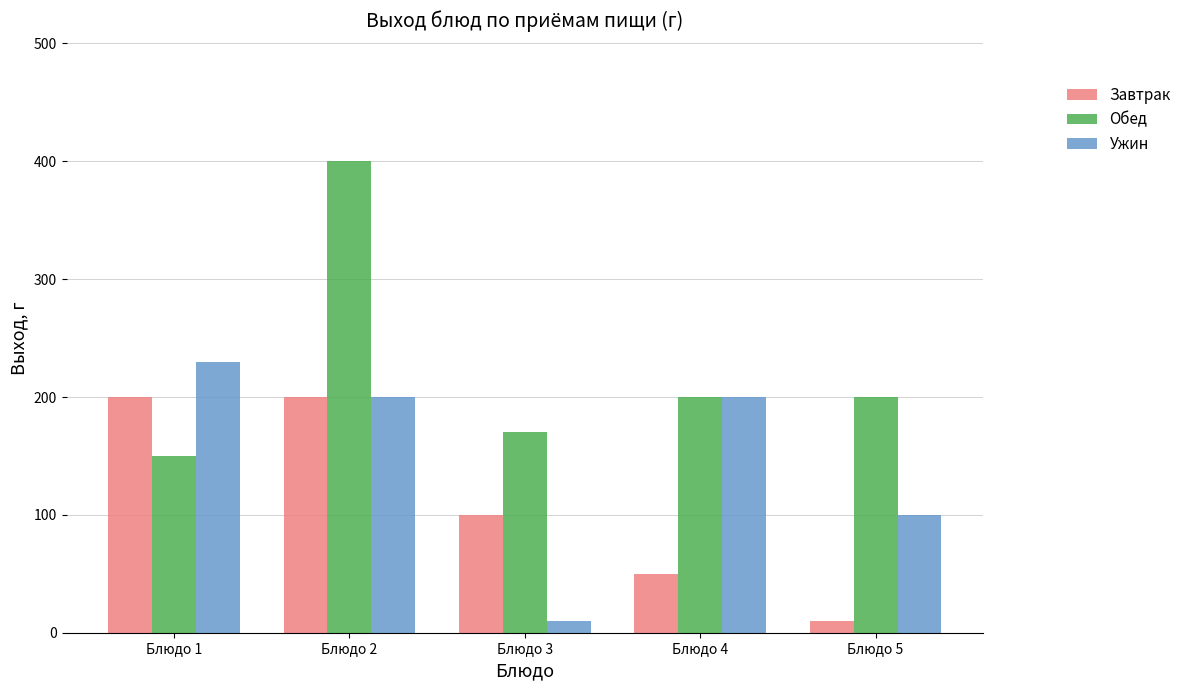

True or false: Завтрак has a value of 100 at Блюдо 3.

True